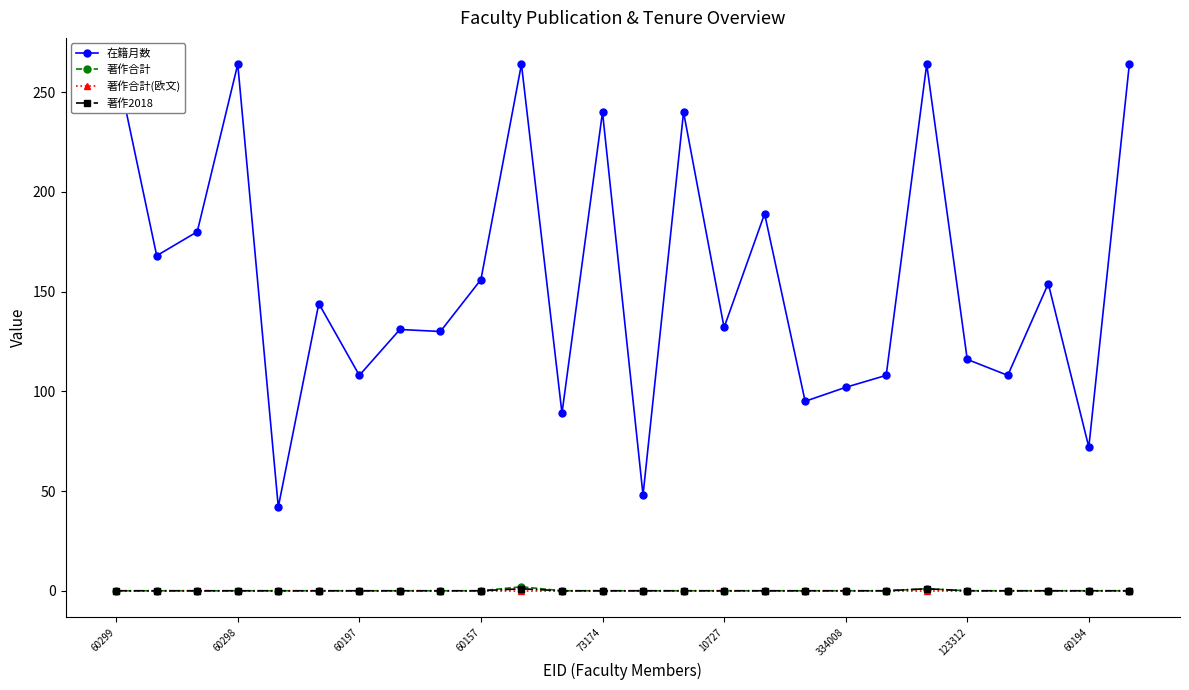

At which category is the sum across all series the highest?

10